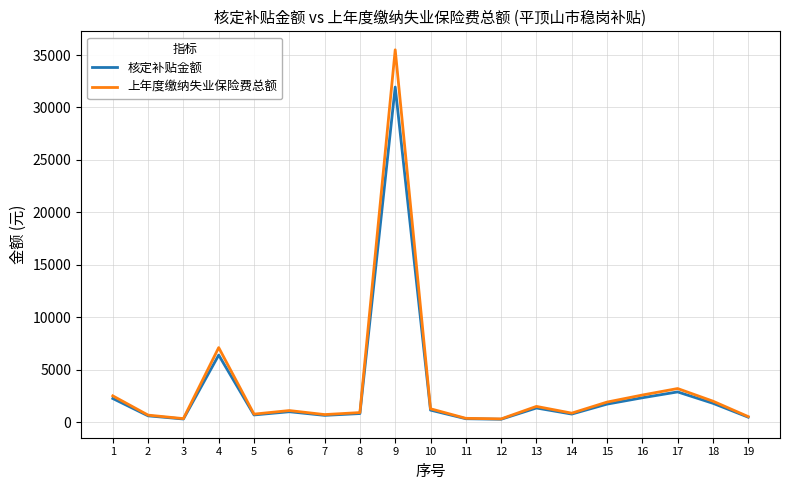

What is the total value across all series at 9?

67442.2